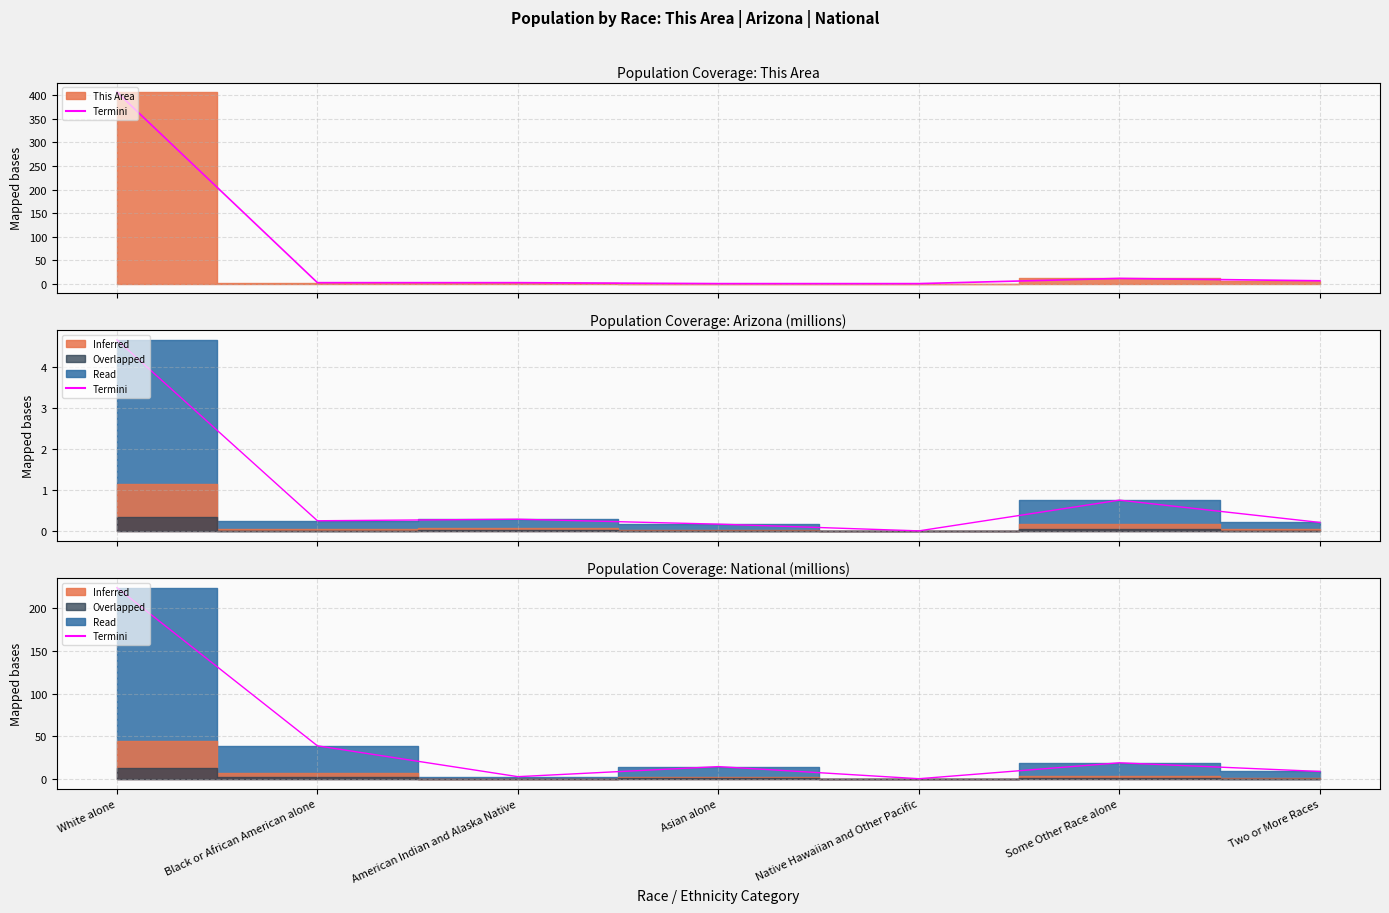

At which category does the chart reach its minimum across all series?

Native Hawaiian and Other Pacific